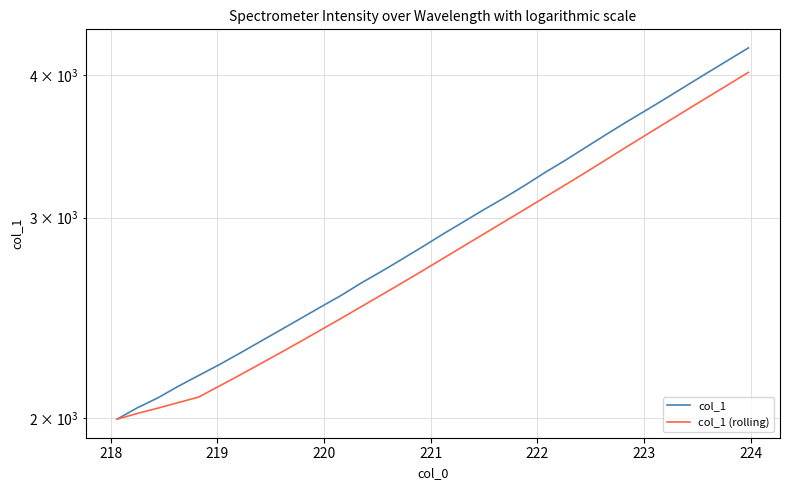

At how many categories does at least one series exceed 3421?

9